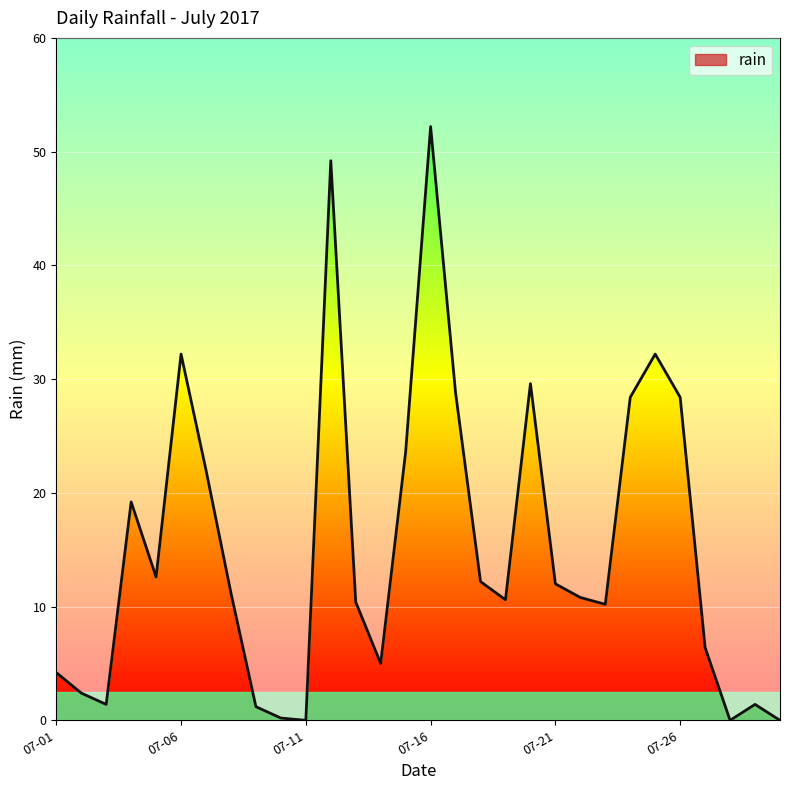

At which label is the value closest to 26?

2017-07-15